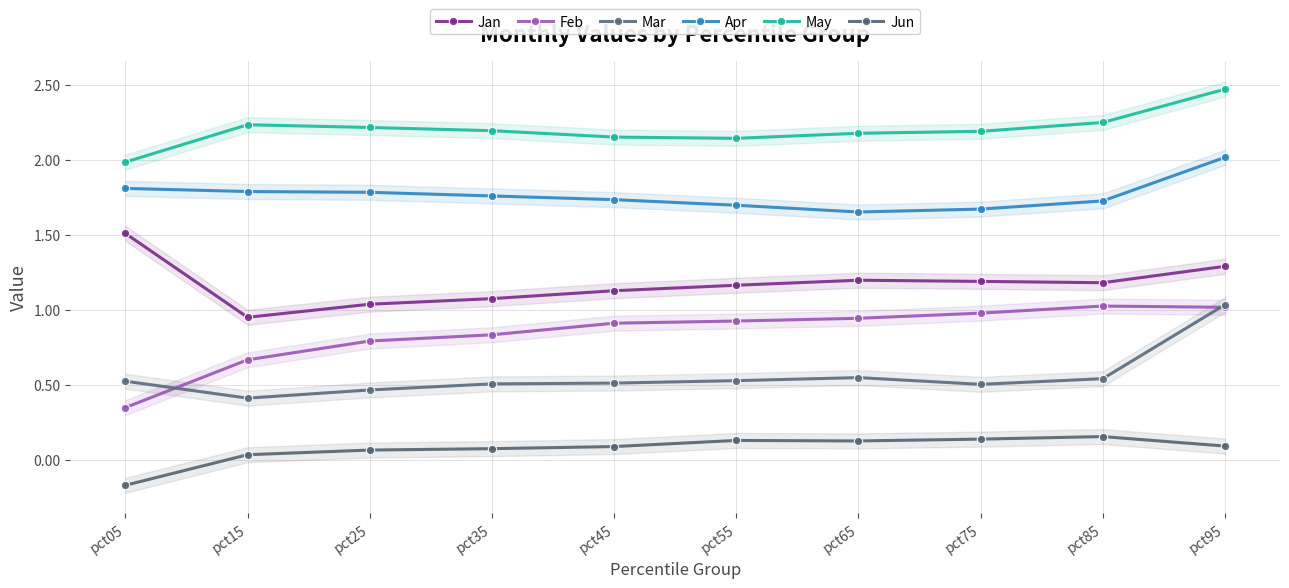

Rank the series by their maximum value, from highest to lowest.

May, Apr, Jan, Mar, Feb, Jun